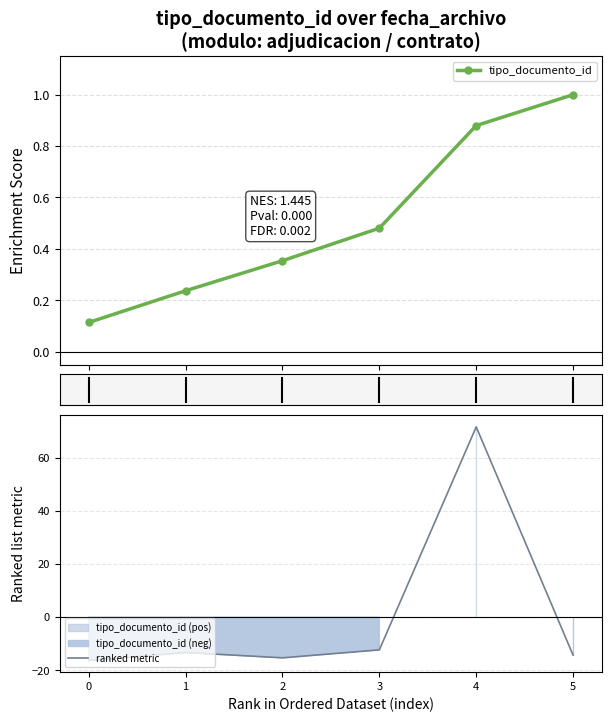

How many series are shown in this chart?

2